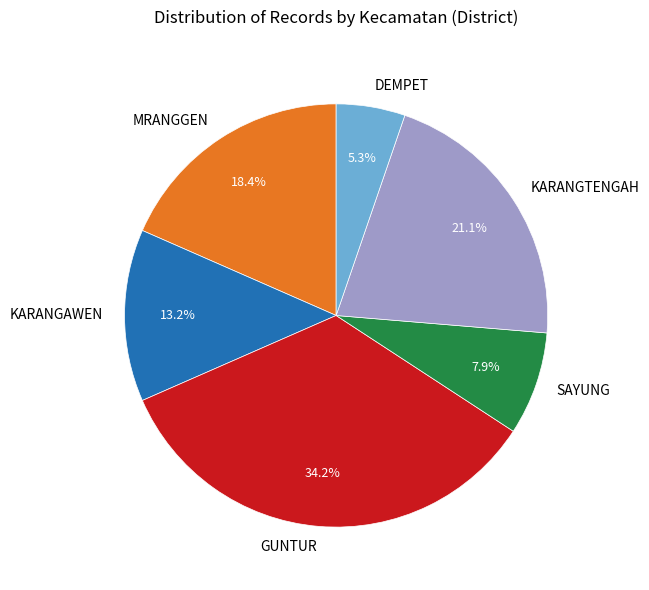

Is there any slice that represents more than half of the pie?

No